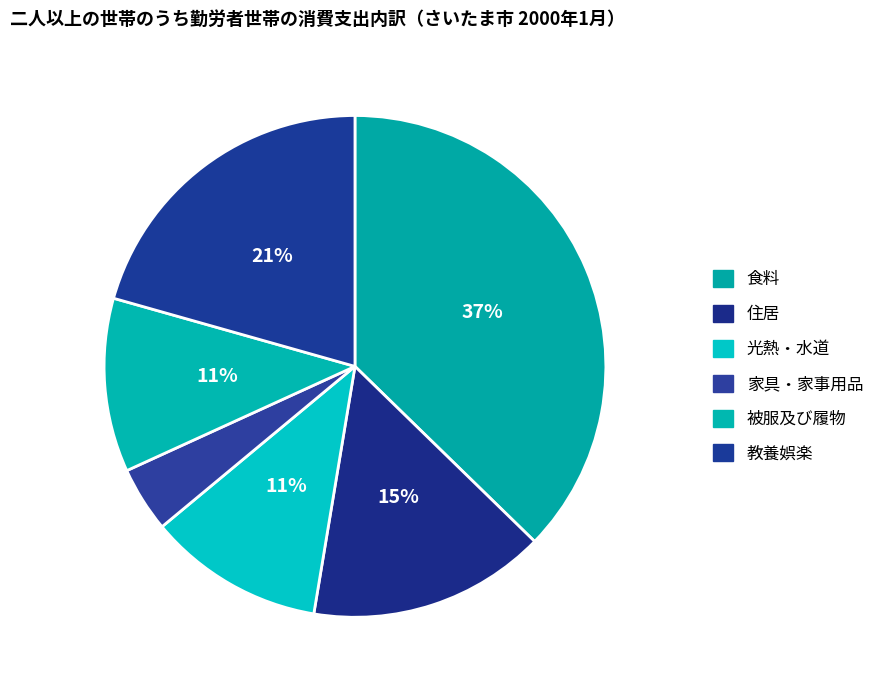

What is the change in value from 住居 to 教養娯楽?

+11056